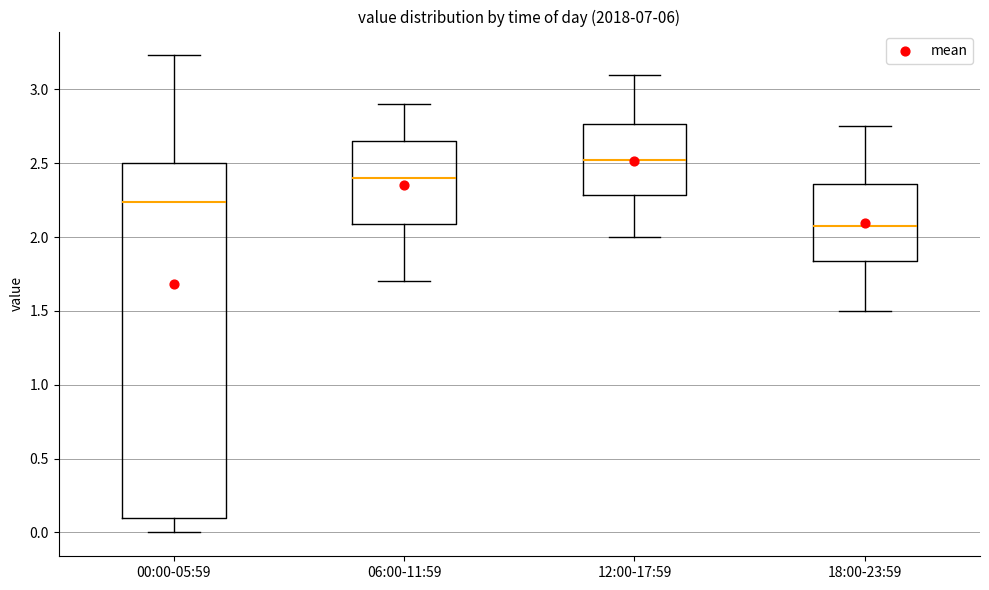

Comparing the boxes themselves (not the whiskers), which one is the tallest?

00:00-05:59